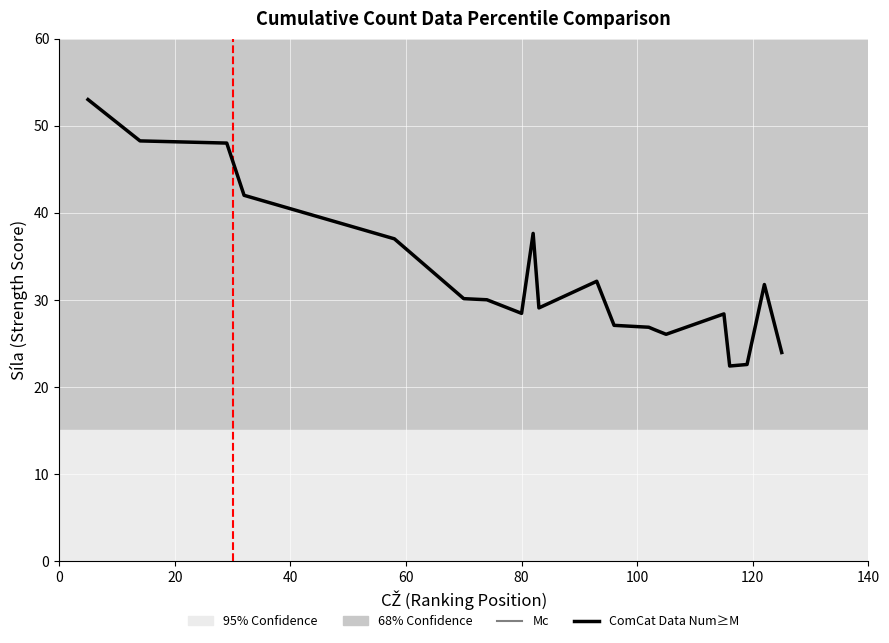

What is the smallest value displayed?

22.4